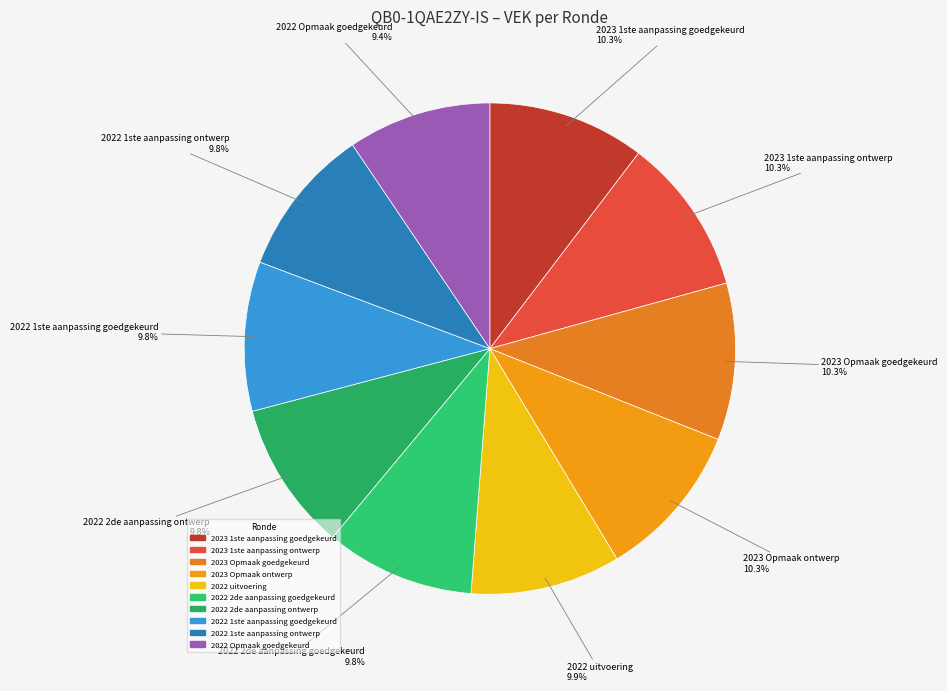

Approximately how many times larger is the value at 2023 1ste aanpassing ontwerp compared to 2023 Opmaak ontwerp?

1.0